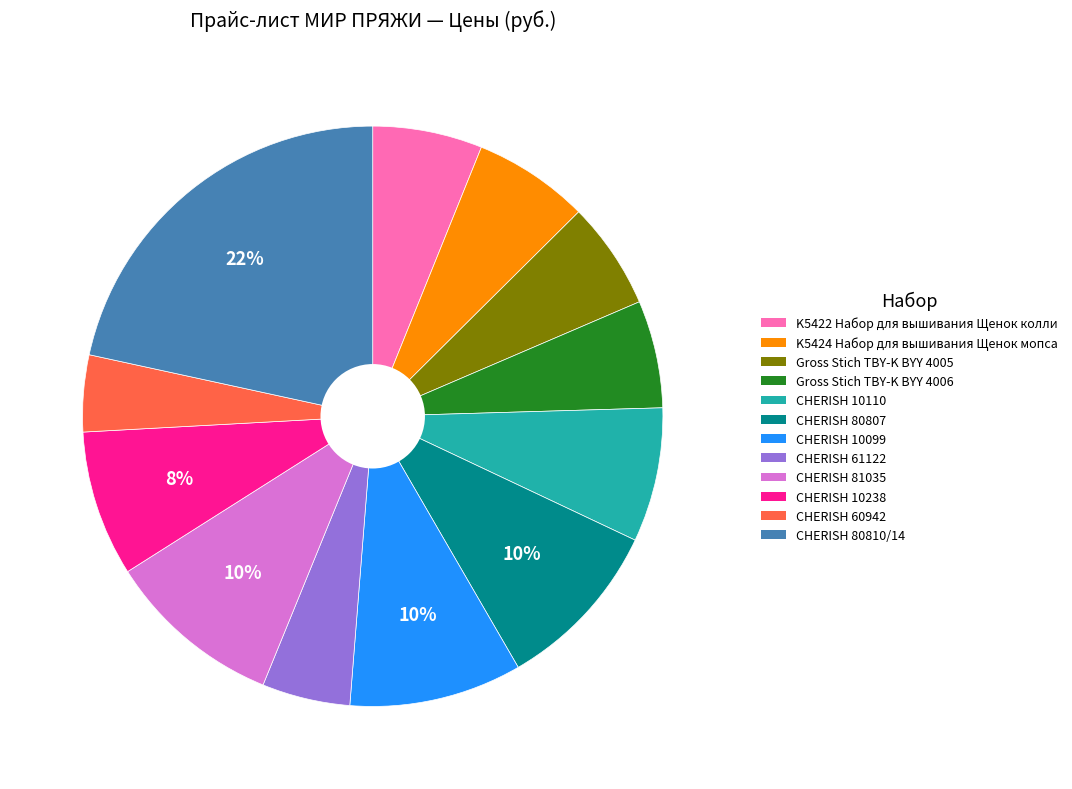

To the nearest percent, what is the difference between the Gross Stich TBY-K BYY 4005 and CHERISH 81035 slice percentages?

4%